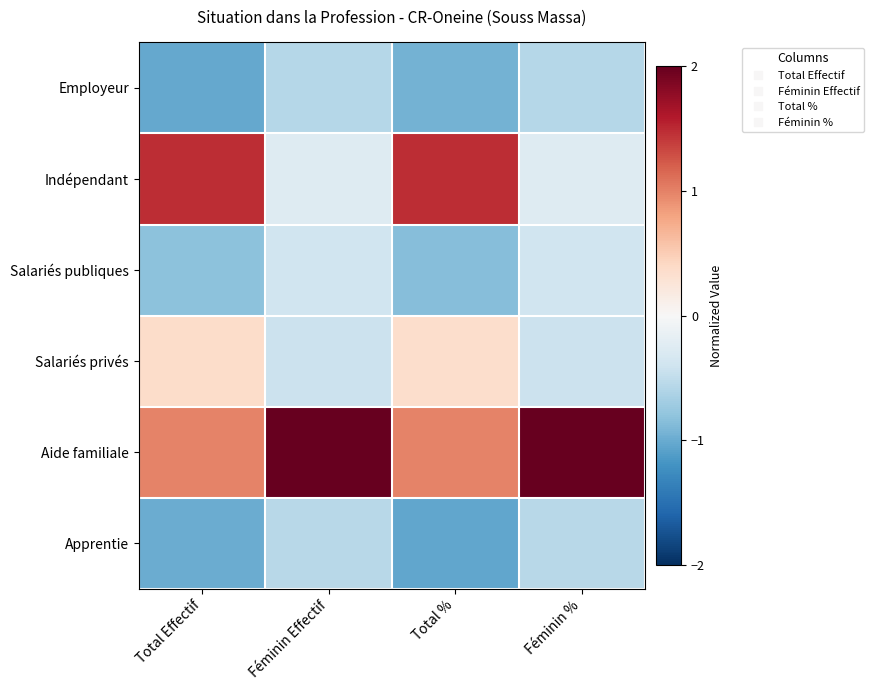

At how many categories does at least one series exceed 0?

4